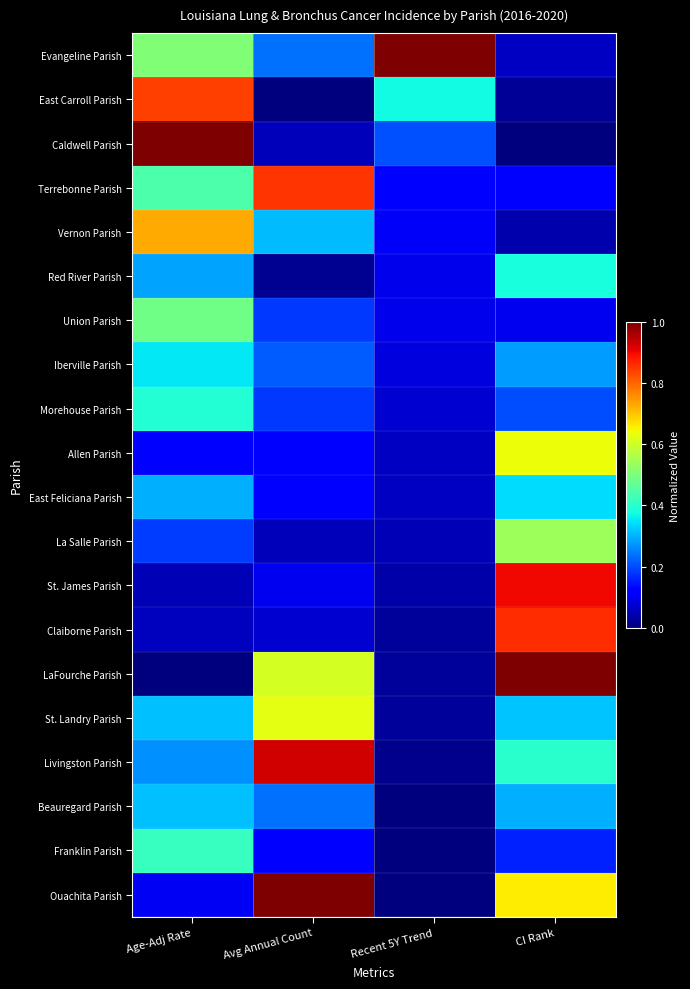

Between Avg Annual Count and Recent 5Y Trend, which series saw the biggest shift?

Ouachita Parish